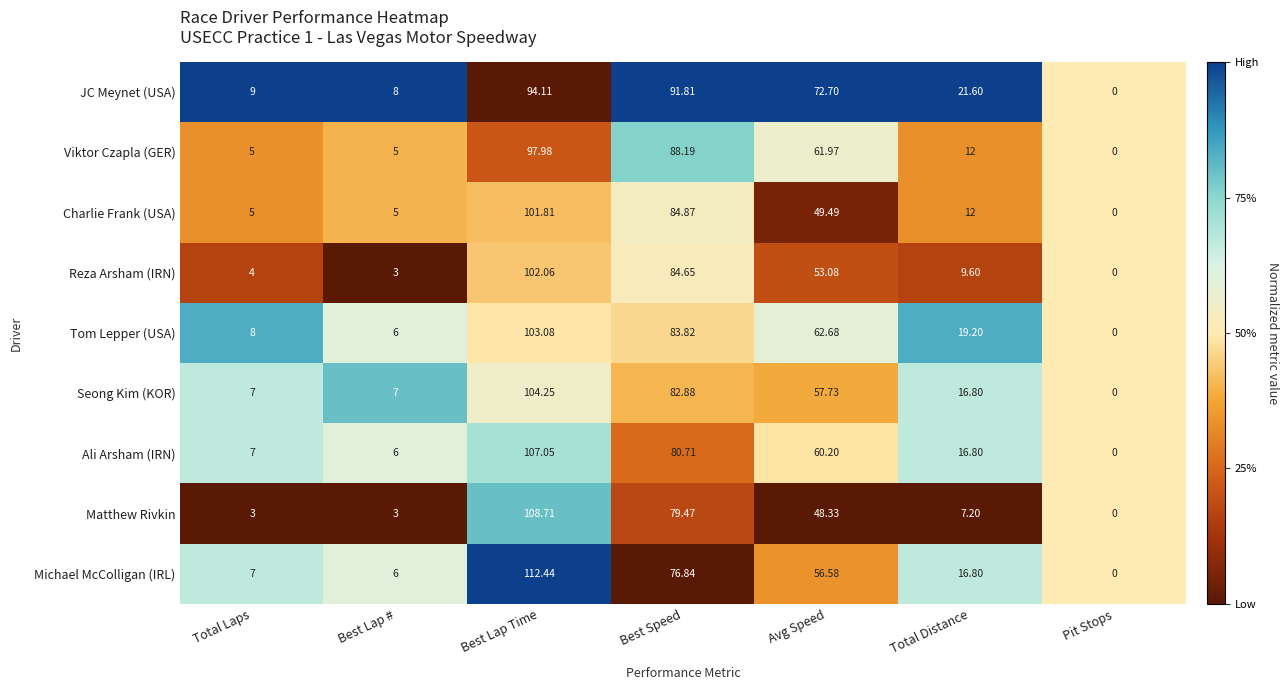

Where is Ali Arsham (IRN) nearest to the value 53?

Avg Speed